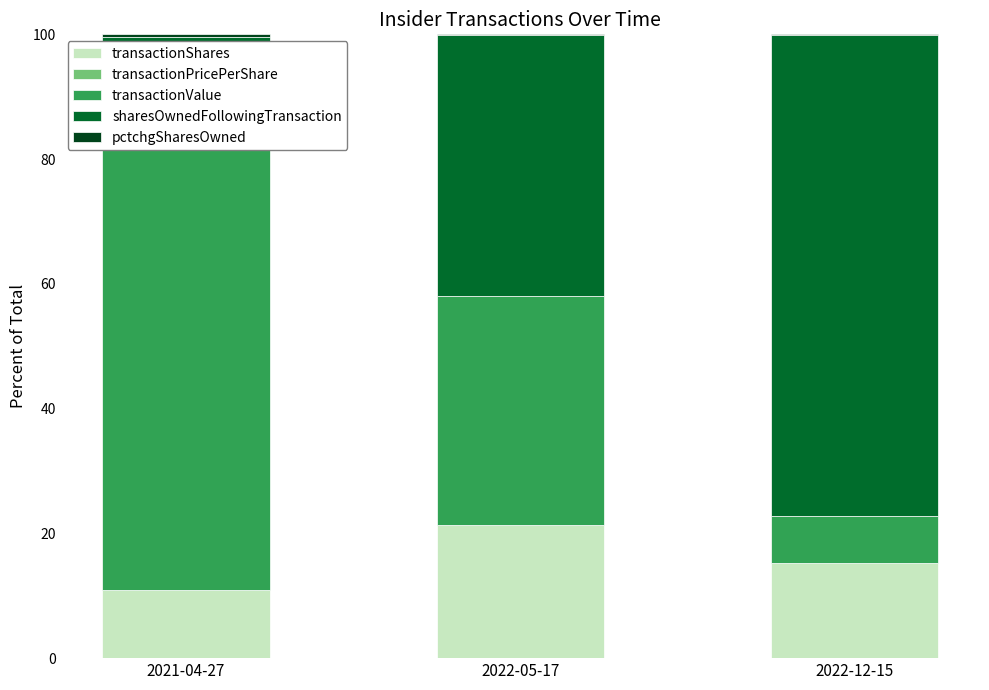

What is the total value across all series at 2022-05-17?

100.0